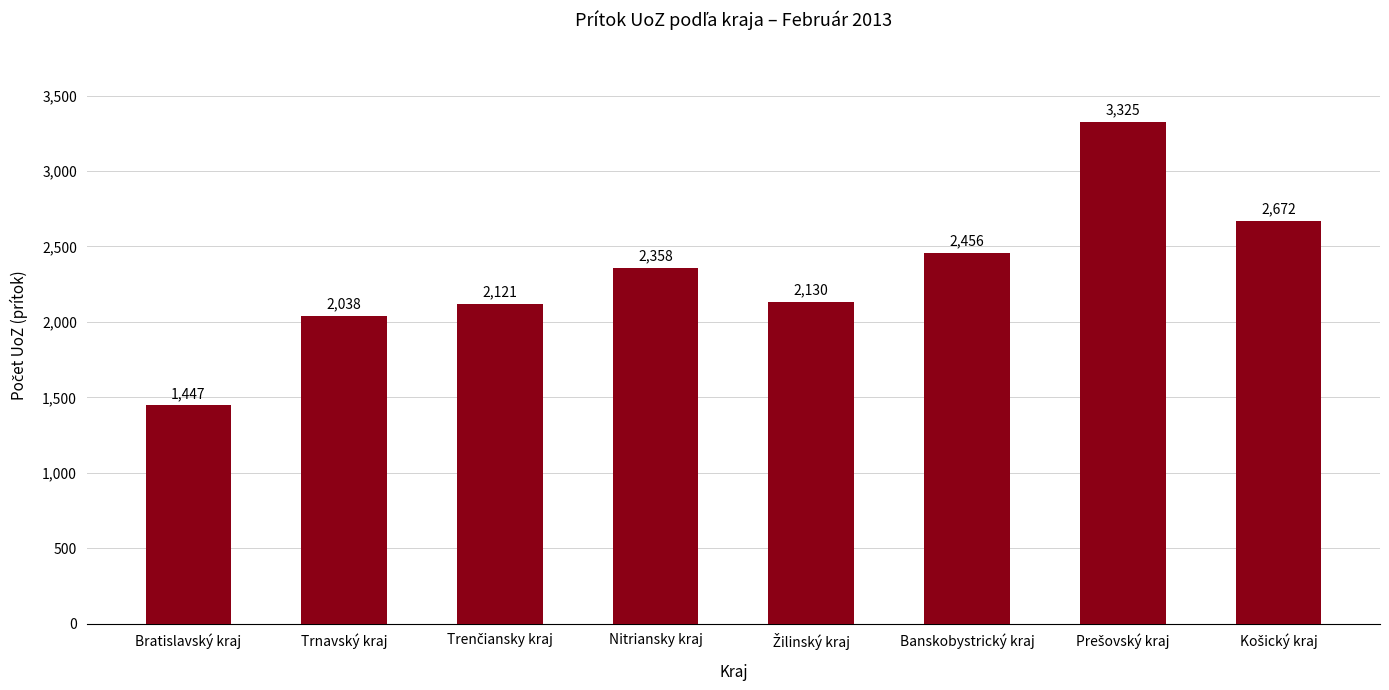

Reading left to right, list all the values displayed in this chart.

1447	2038	2121	2358	2130	2456	3325	2672